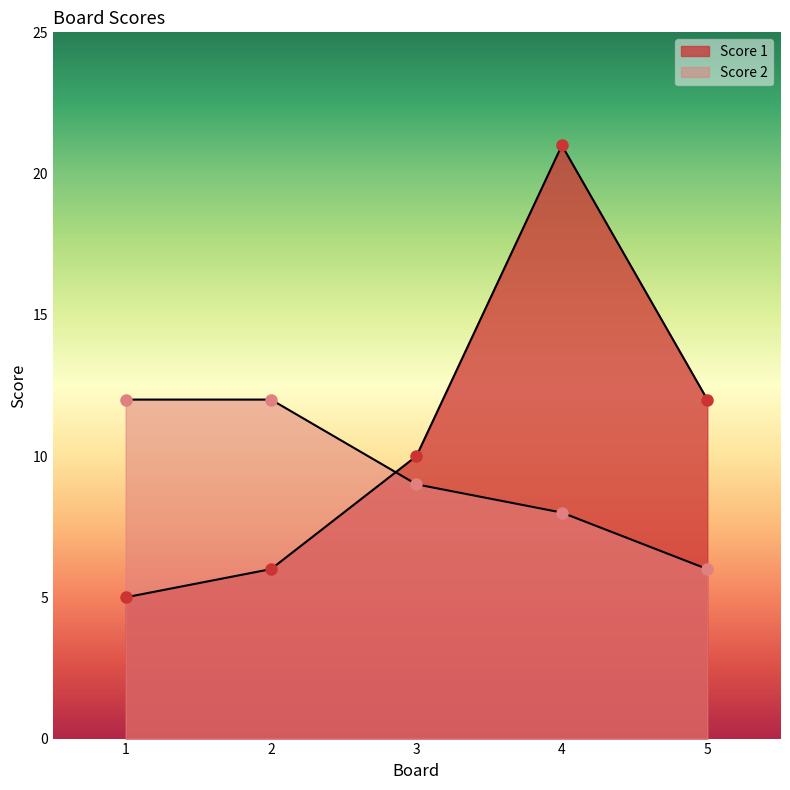

What is the sum of the Score 1 values at 4 and 2?

27